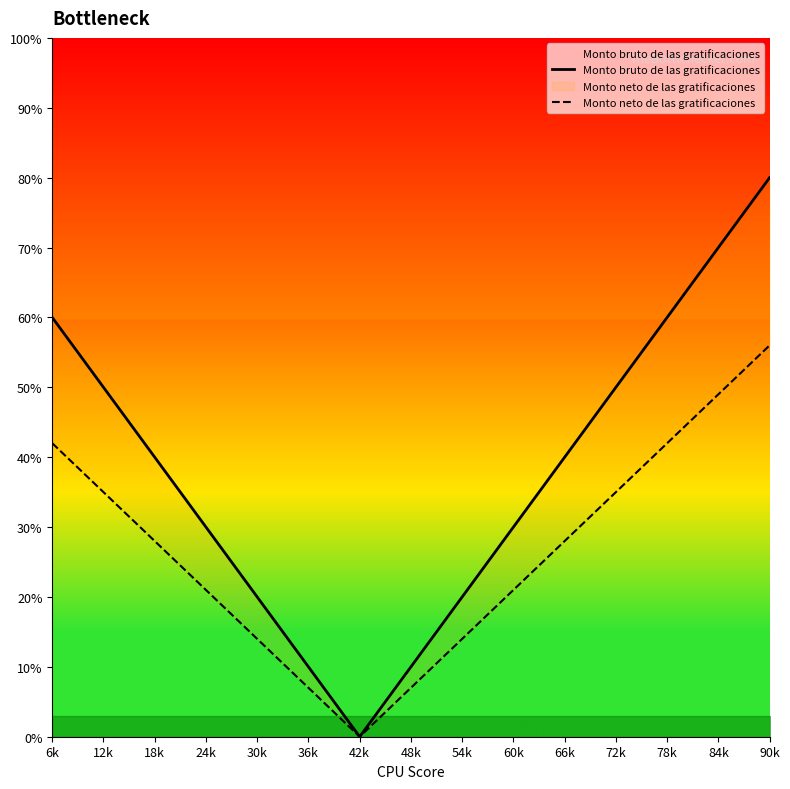

What value does the Monto neto de las gratificaciones series have at 12k?

35